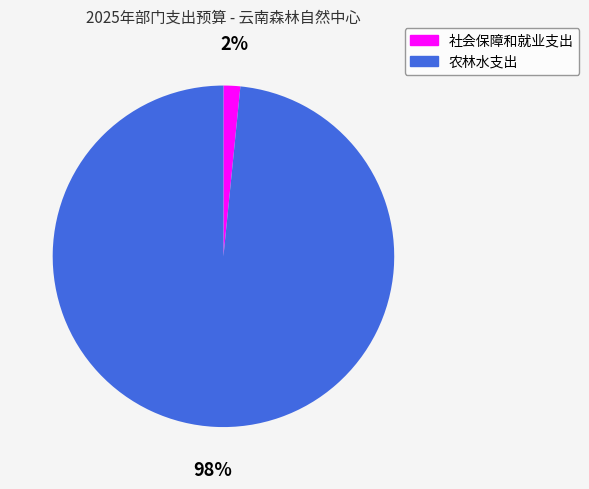

Which category has the biggest portion of the pie?

农林水支出